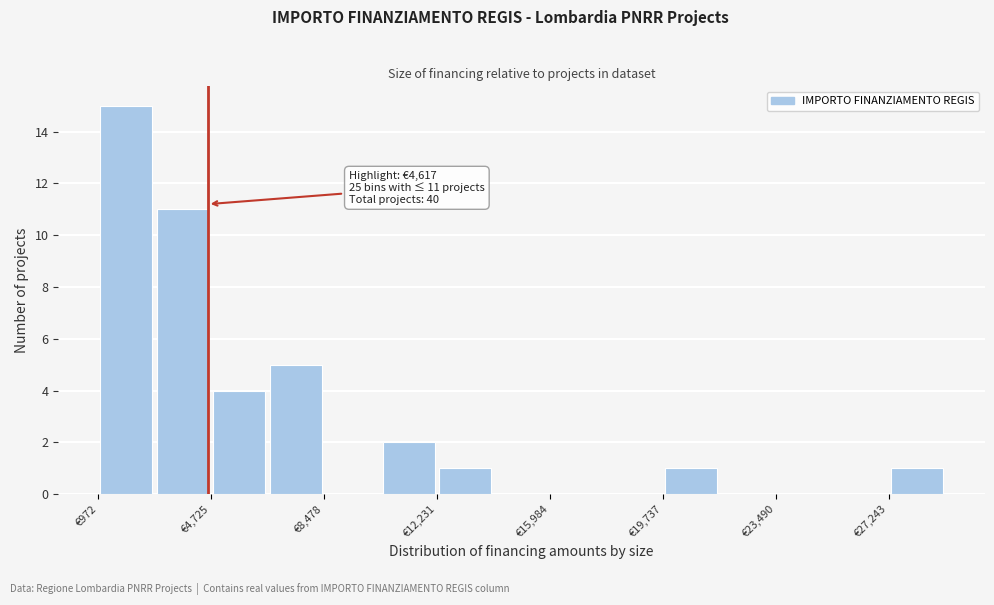

Read against the x-axis, roughly where is the centre of the tallest bar?

2000